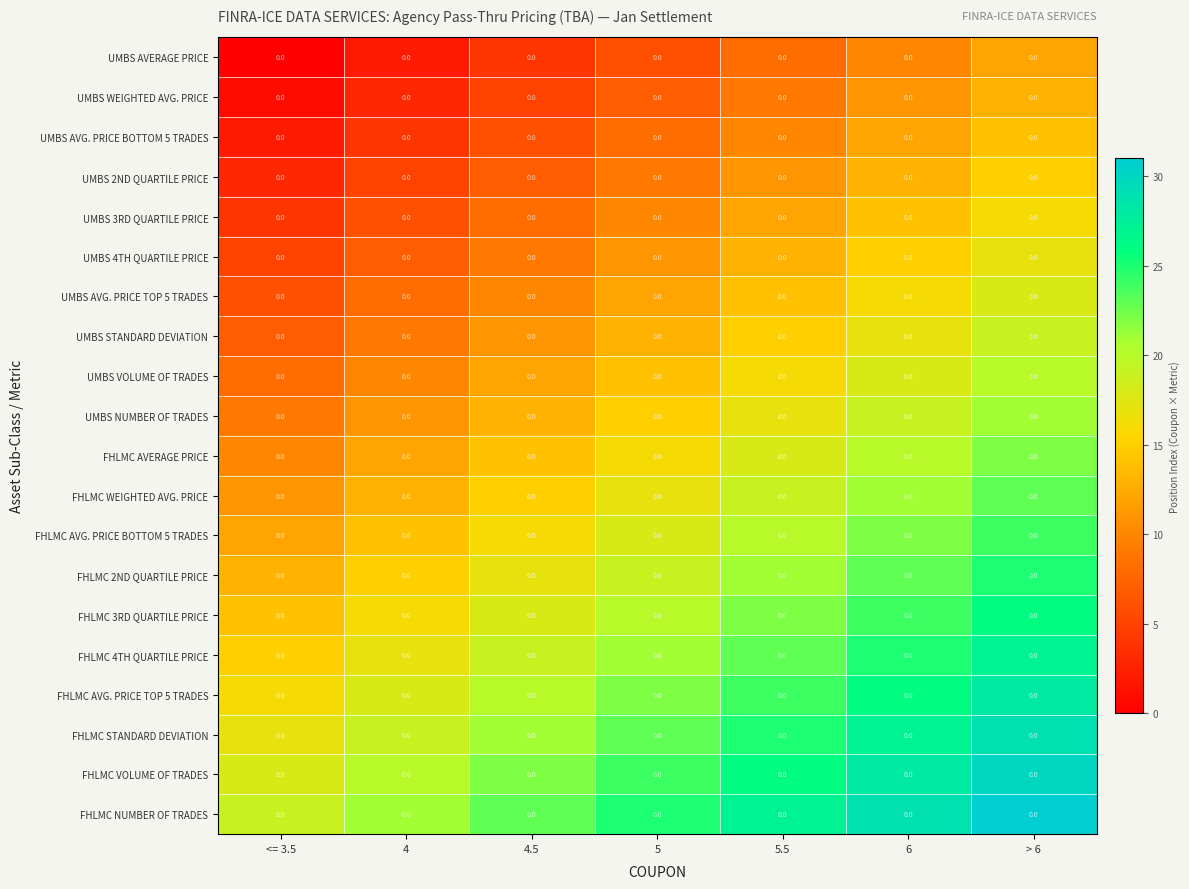

What is the difference between the highest and lowest values at 4?

19